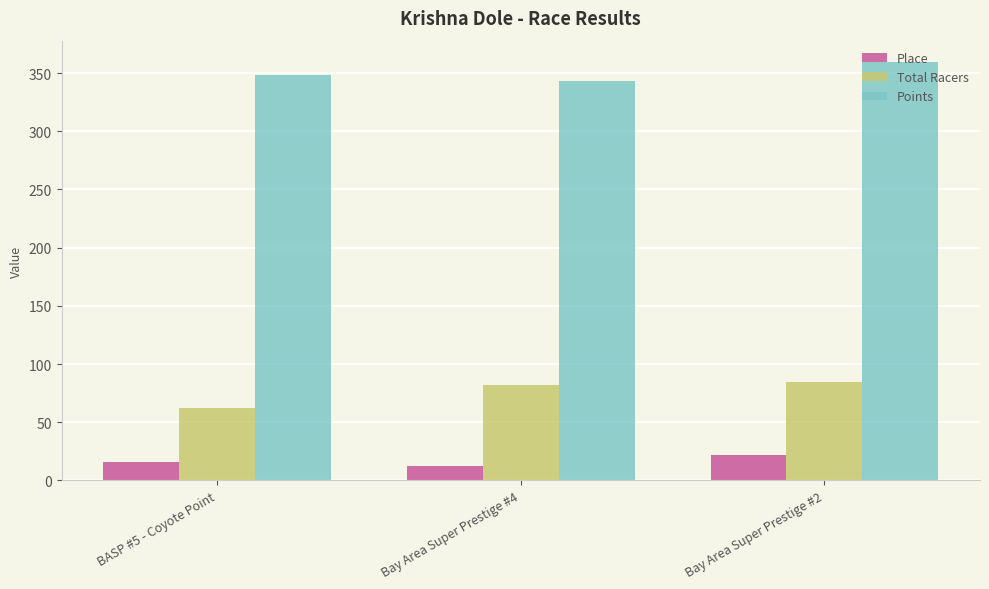

Which series has the widest spread of values?

Total Racers